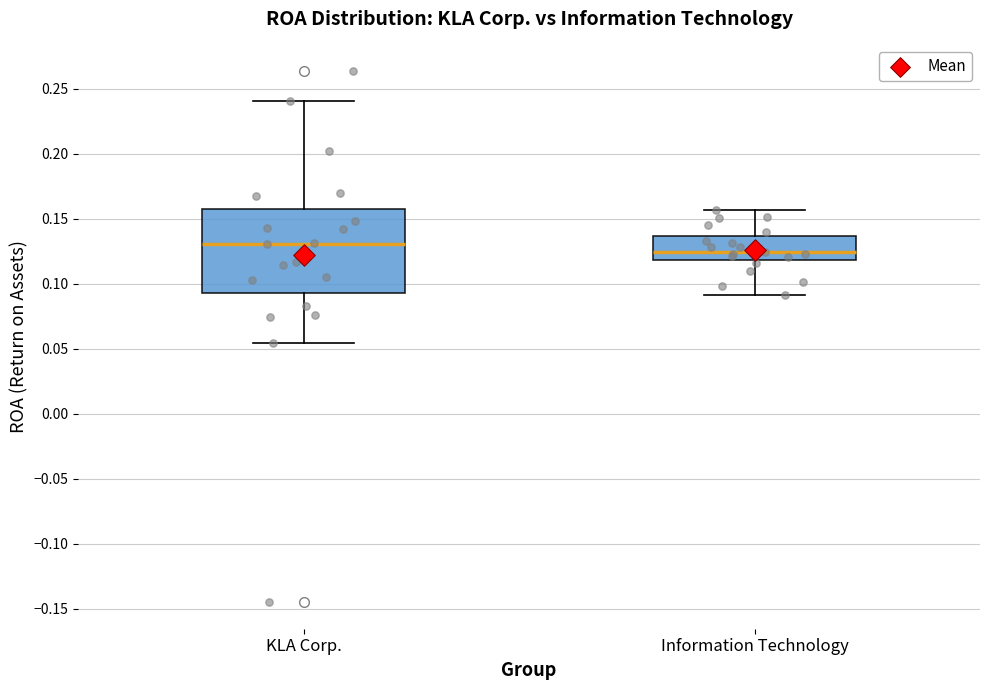

Which box's median line is the lowest?

Information Technology